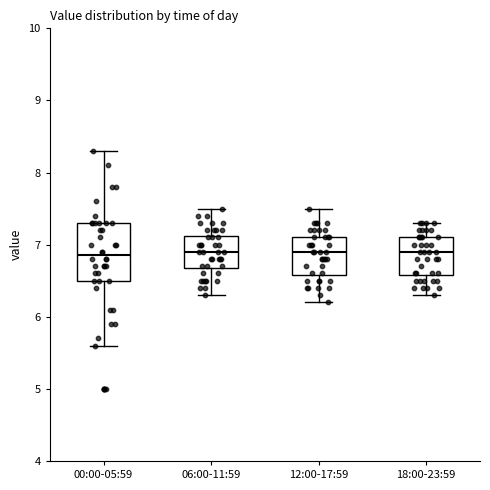

Reading left to right, transcribe this box plot: for each box, give where its median line is, the range the box spans, and where its two whiskers end, as read against the y-axis. The values are not printed on the chart, so give them approximately, as read against the axis.

00:00-05:59: median 6.9, box 6.5 to 7.3, whiskers 5.6 to 8.3
06:00-11:59: median 6.9, box 6.7 to 7.1, whiskers 6.3 to 7.5
12:00-17:59: median 6.9, box 6.6 to 7.1, whiskers 6.2 to 7.5
18:00-23:59: median 6.9, box 6.6 to 7.1, whiskers 6.3 to 7.3